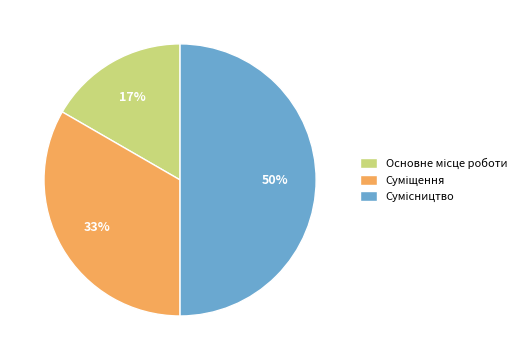

Rank the categories by value from highest to lowest.

Сумісництво, Суміщення, Основне місце роботи